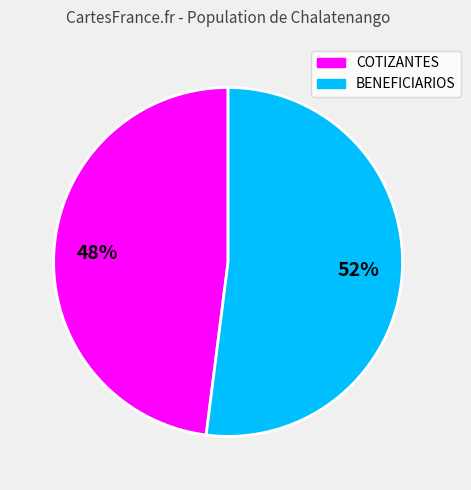

To the nearest percent, what portion does COTIZANTES represent?

48%